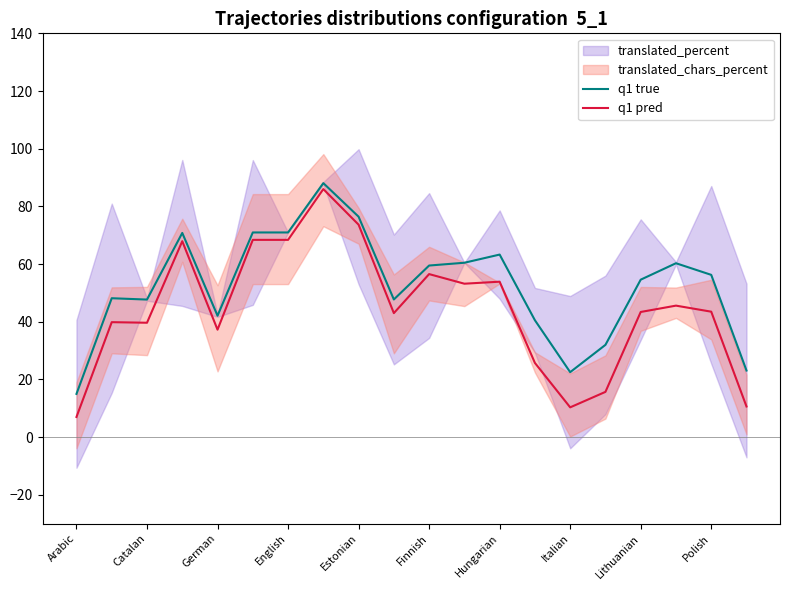

Read the q1 pred value at German.

37.3